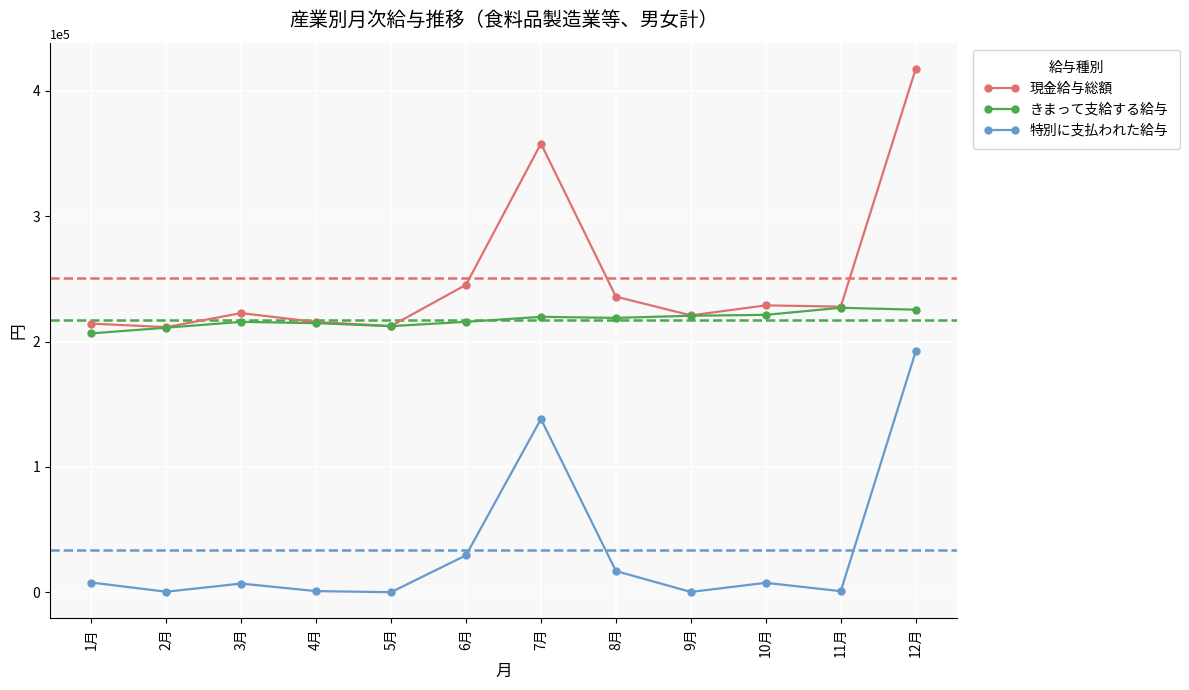

True or false: 特別に支払われた給与 and 現金給与総額 intersect in this chart.

False